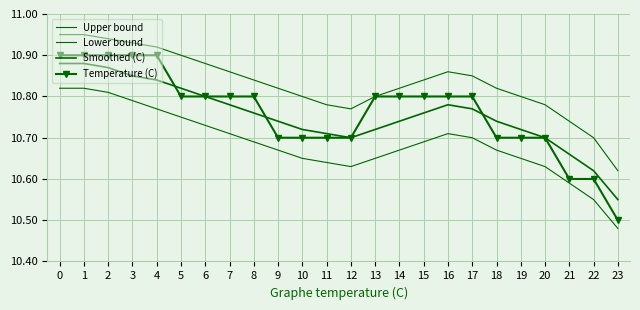

Reading left to right, transcribe all the data shown in this chart.

Upper bound: 0=10.9	1=10.9	2=10.9	3=10.9	4=10.9	5=10.9	6=10.9	7=10.9	8=10.8	9=10.8	10=10.8	11=10.8	12=10.8	13=10.8	14=10.8	15=10.8	16=10.9	17=10.8	18=10.8	19=10.8	20=10.8	21=10.7	22=10.7	23=10.6
Lower bound: 0=10.8	1=10.8	2=10.8	3=10.8	4=10.8	5=10.8	6=10.7	7=10.7	8=10.7	9=10.7	10=10.7	11=10.6	12=10.6	13=10.7	14=10.7	15=10.7	16=10.7	17=10.7	18=10.7	19=10.7	20=10.6	21=10.6	22=10.6	23=10.5
Smoothed (C): 0=10.9	1=10.9	2=10.9	3=10.8	4=10.8	5=10.8	6=10.8	7=10.8	8=10.8	9=10.7	10=10.7	11=10.7	12=10.7	13=10.7	14=10.7	15=10.8	16=10.8	17=10.8	18=10.7	19=10.7	20=10.7	21=10.7	22=10.6	23=10.6
Temperature (C): 0=10.9	1=10.9	2=10.9	3=10.9	4=10.9	5=10.8	6=10.8	7=10.8	8=10.8	9=10.7	10=10.7	11=10.7	12=10.7	13=10.8	14=10.8	15=10.8	16=10.8	17=10.8	18=10.7	19=10.7	20=10.7	21=10.6	22=10.6	23=10.5